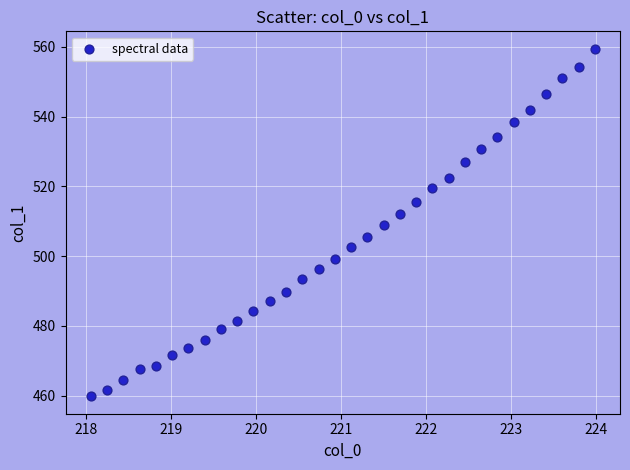

What is the range of Y values (max minus min)?

99.7